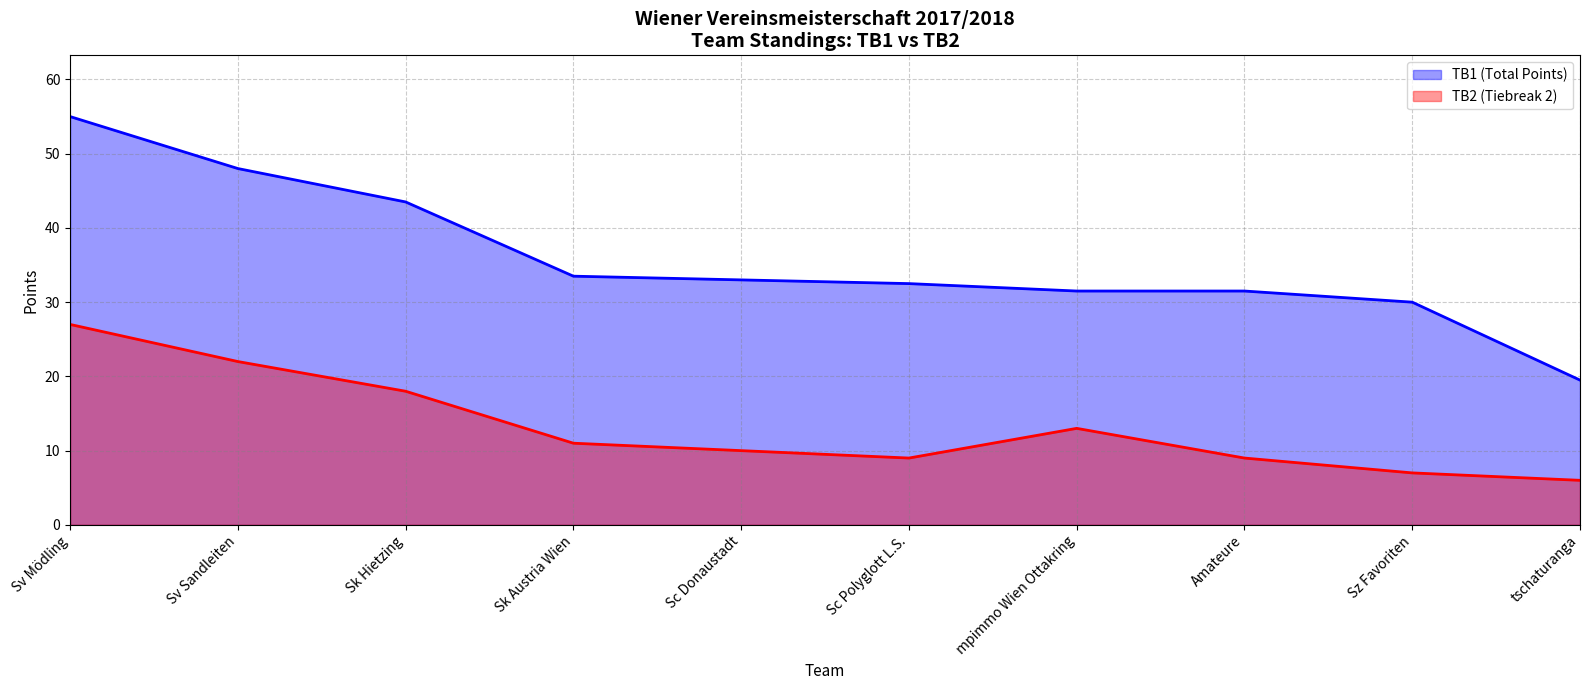

What is the sum of the TB1 (Total Points) values at Amateure and Sz Favoriten?

61.5